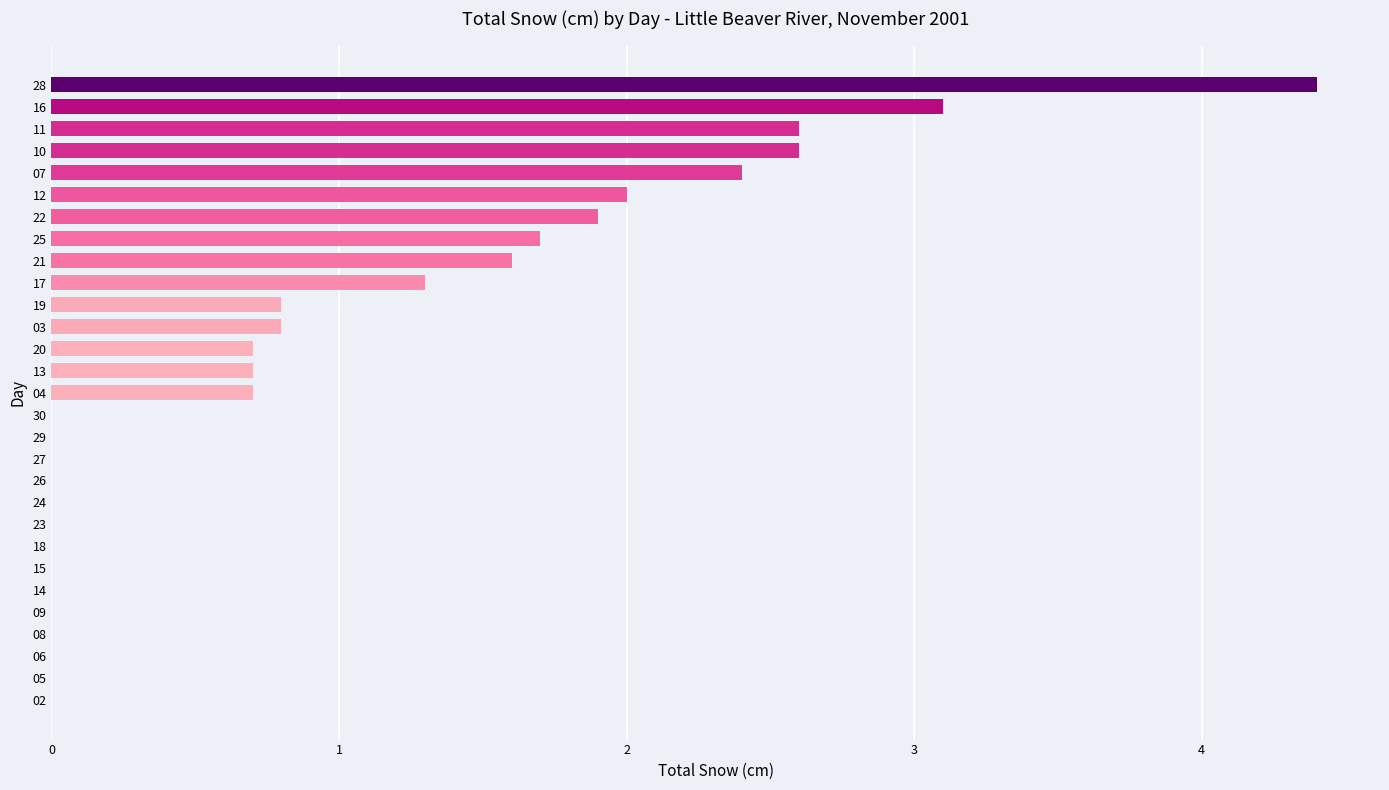

What is the change in value from 09 to 17?

+1.3